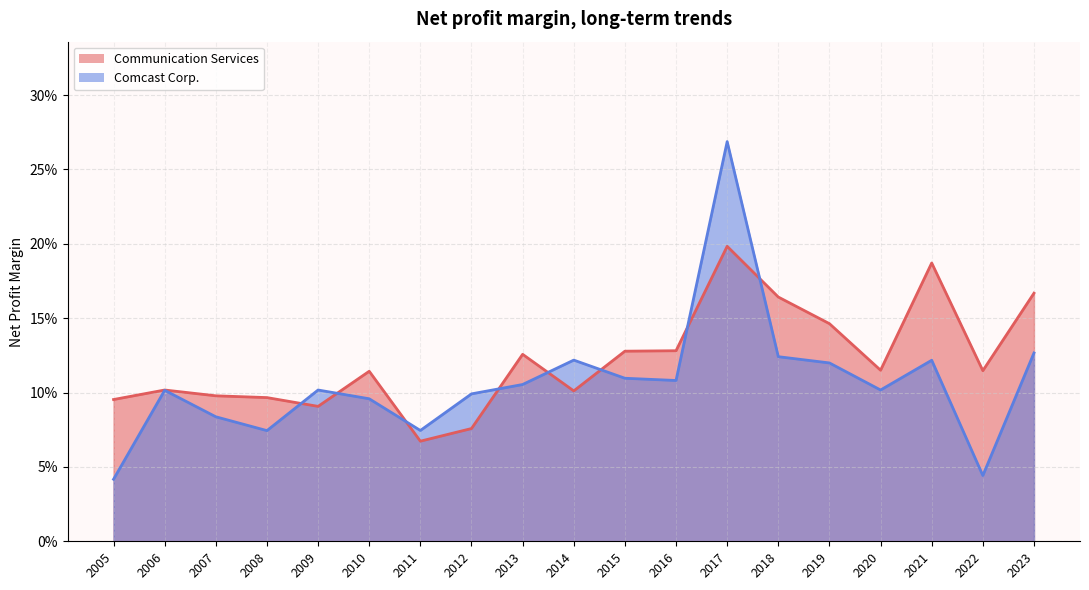

What is the sum of the Communication Services values at 2017 and 2020?

0.3